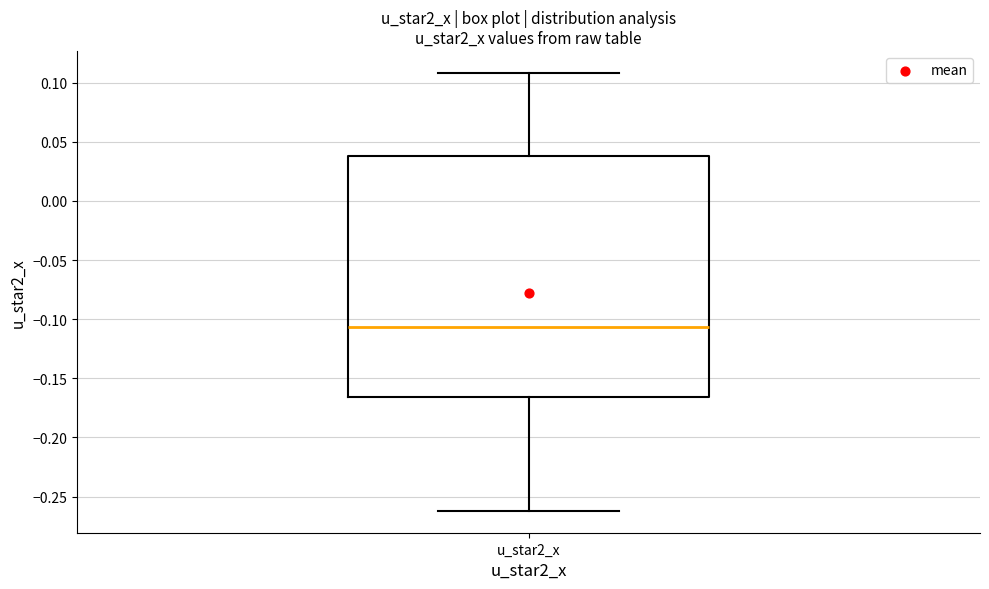

Transcribe this box plot: give where the median line is, the range the box spans, and where the two whiskers end, as read against the y-axis. The values are not printed on the chart, so give them approximately, as read against the axis.

median -0.105, box -0.165 to 0.040, whiskers -0.260 to 0.110